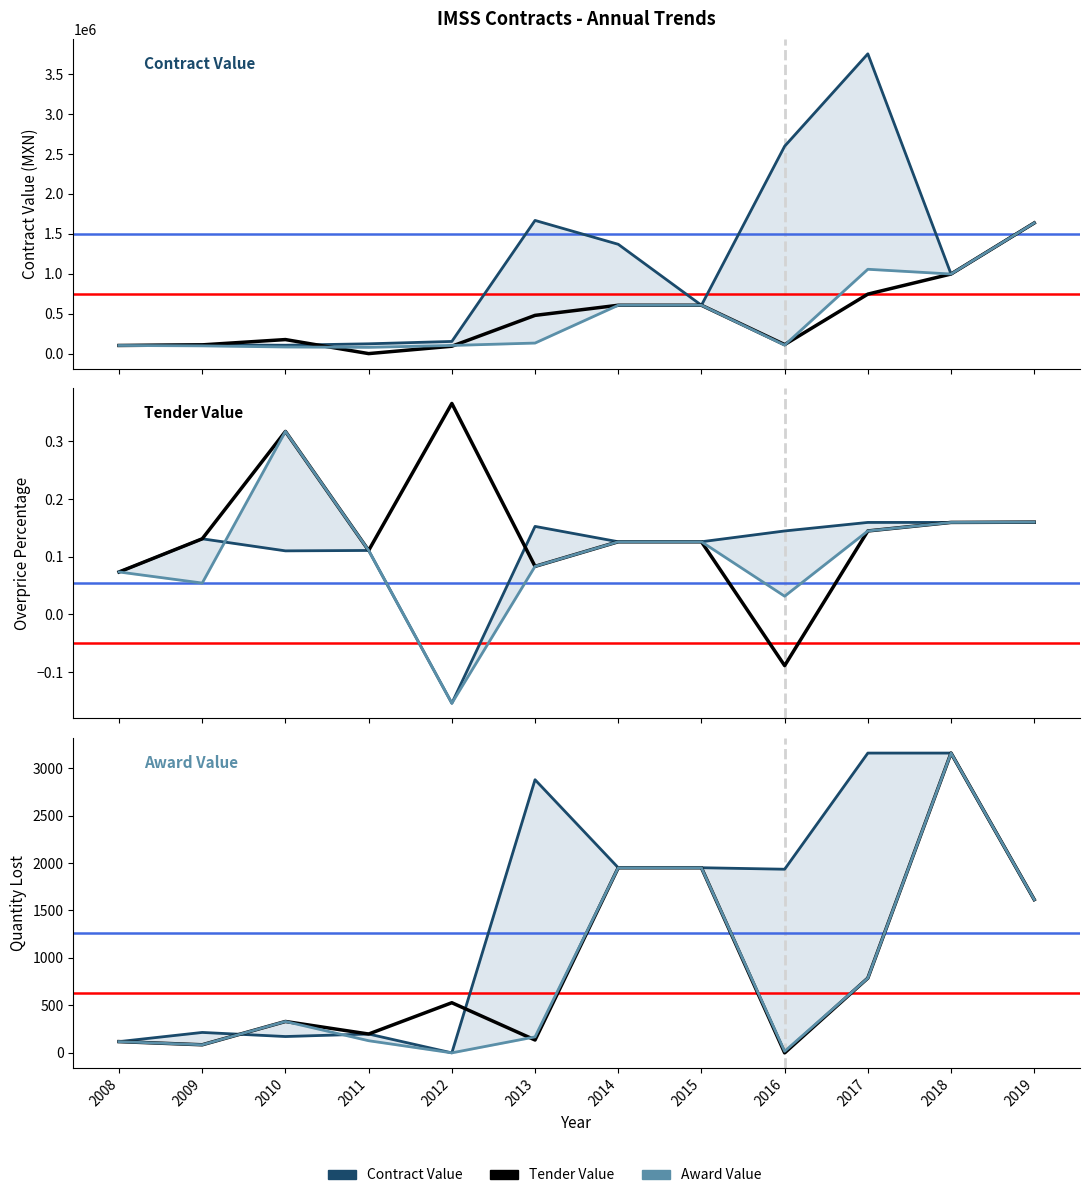

Where does the Award Value series first go above 330?

2010